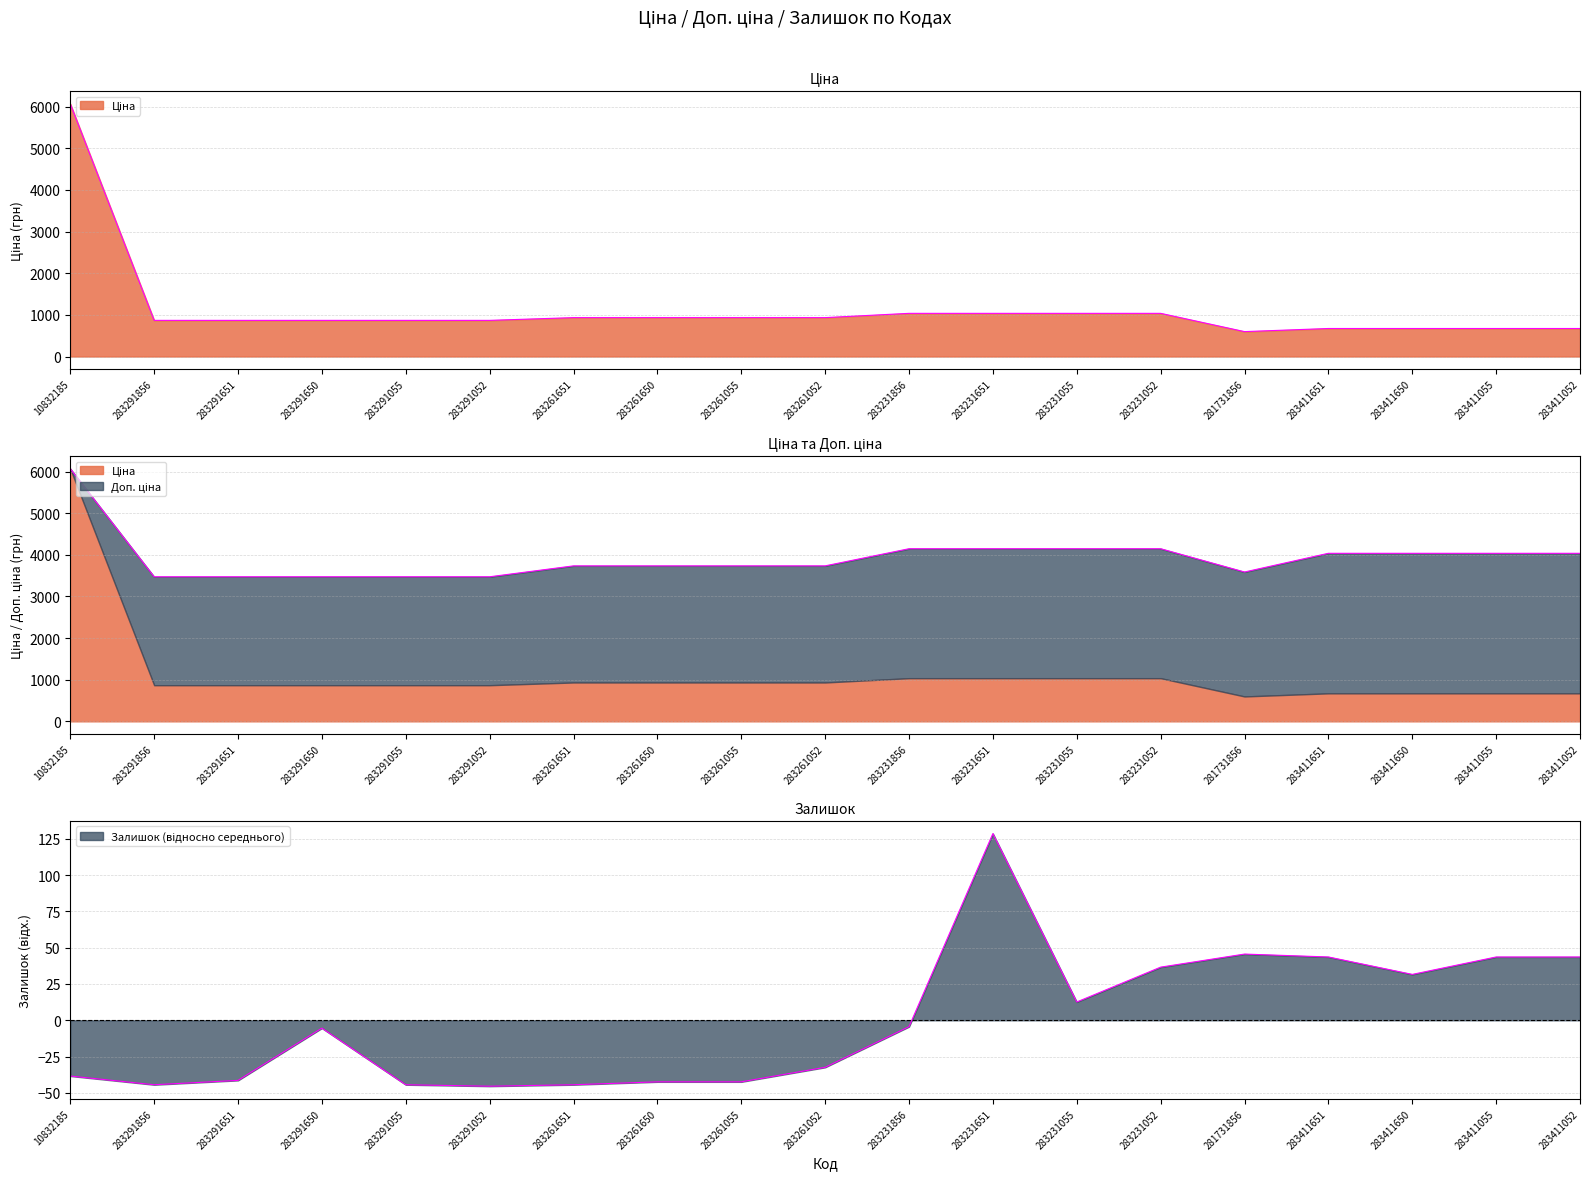

Rank the series at 283261650 from lowest to highest value.

Залишок, Ціна, Доп. ціна